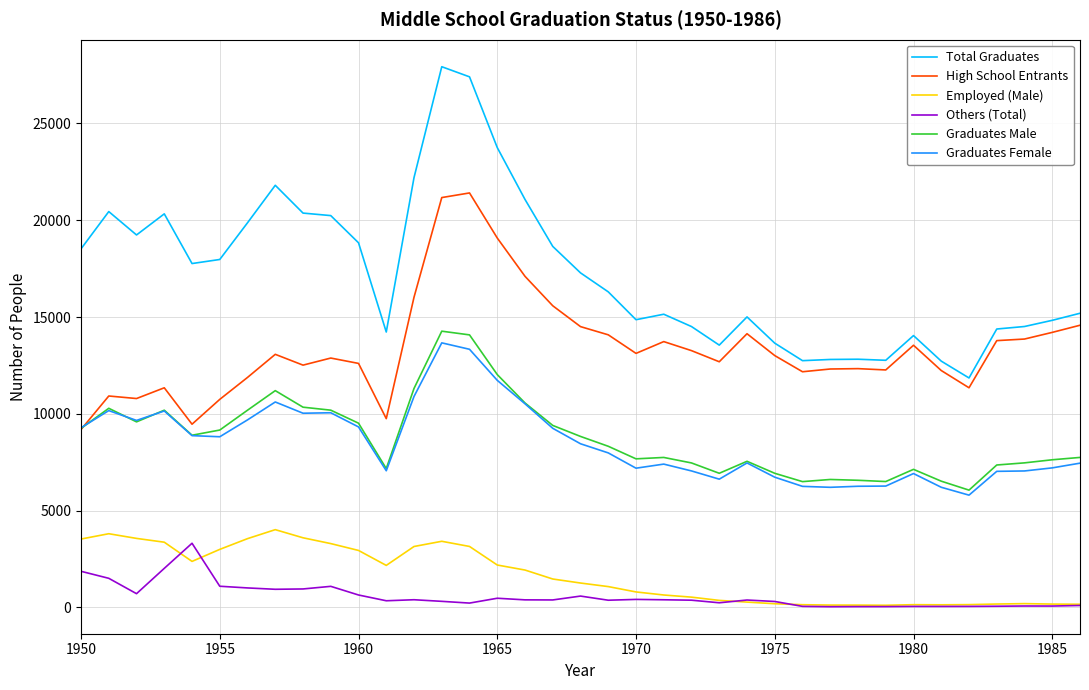

How many lines are shown in the chart?

6